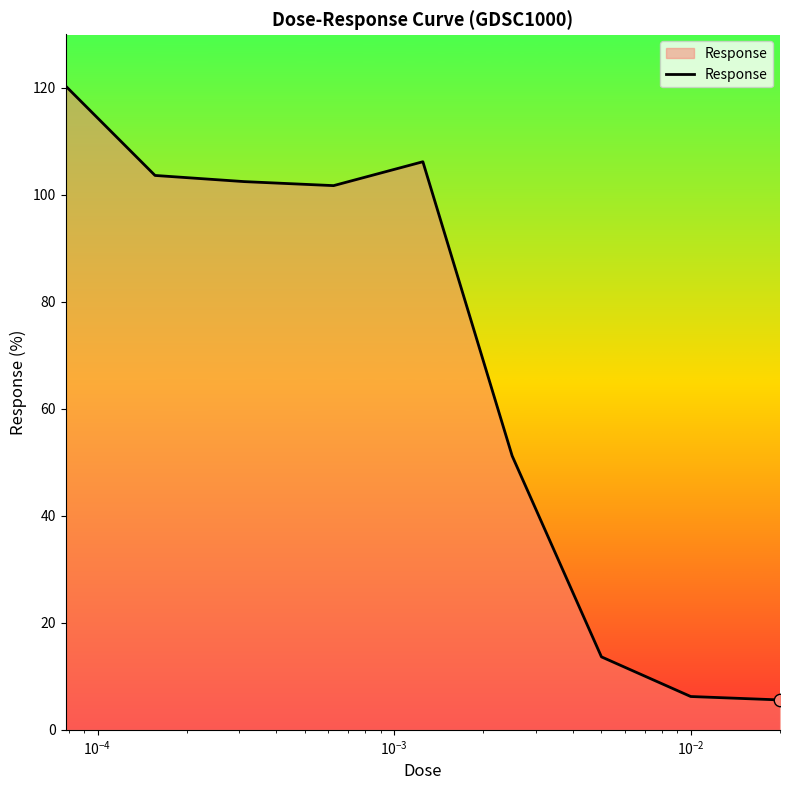

What is the difference between the maximum and minimum values?

114.7